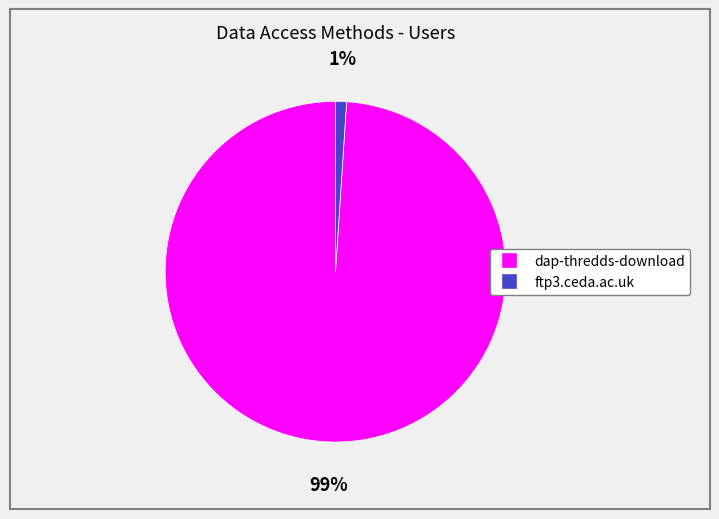

Which category accounts for the majority?

dap-thredds-download